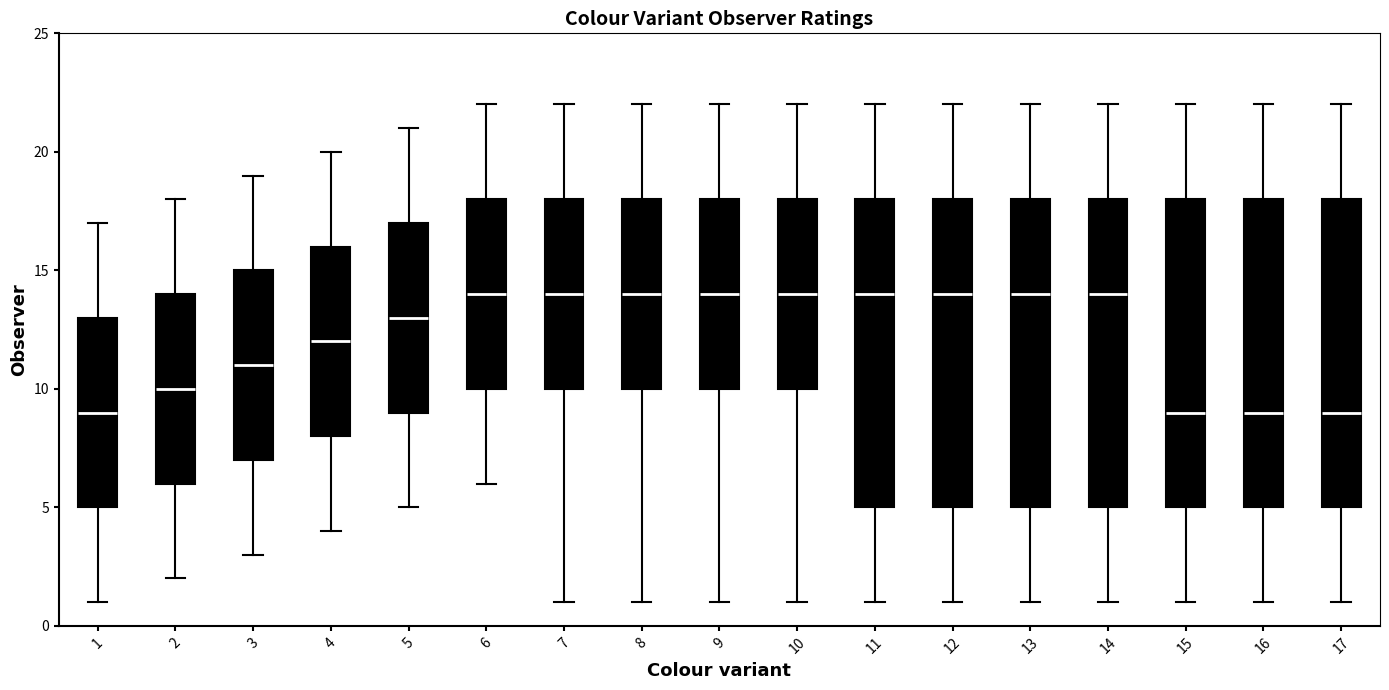

Reading left to right, transcribe this box plot: for each box, give where its median line is, the range the box spans, and where its two whiskers end, as read against the y-axis. The values are not printed on the chart, so give them approximately, as read against the axis.

1: median 9, box 5 to 13, whiskers 1 to 17
2: median 10, box 6 to 14, whiskers 2 to 18
3: median 11, box 7 to 15, whiskers 3 to 19
4: median 12, box 8 to 16, whiskers 4 to 20
5: median 13, box 9 to 17, whiskers 5 to 21
6: median 14, box 10 to 18, whiskers 6 to 22
7: median 14, box 10 to 18, whiskers 1 to 22
8: median 14, box 10 to 18, whiskers 1 to 22
9: median 14, box 10 to 18, whiskers 1 to 22
10: median 14, box 10 to 18, whiskers 1 to 22
11: median 14, box 5 to 18, whiskers 1 to 22
12: median 14, box 5 to 18, whiskers 1 to 22
13: median 14, box 5 to 18, whiskers 1 to 22
14: median 14, box 5 to 18, whiskers 1 to 22
15: median 9, box 5 to 18, whiskers 1 to 22
16: median 9, box 5 to 18, whiskers 1 to 22
17: median 9, box 5 to 18, whiskers 1 to 22